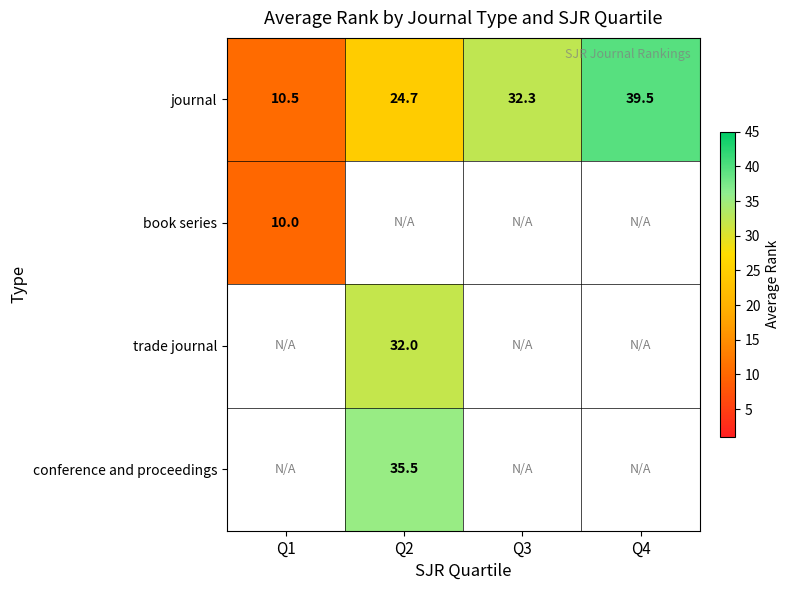

At which label does book series reach its minimum?

Q1